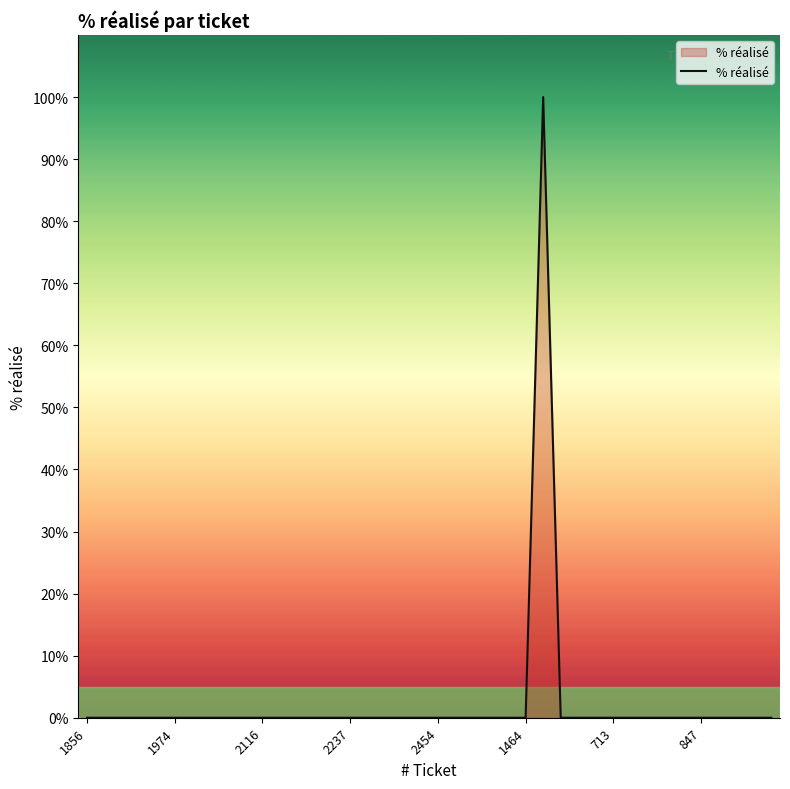

What is the difference between the maximum and minimum values?

100